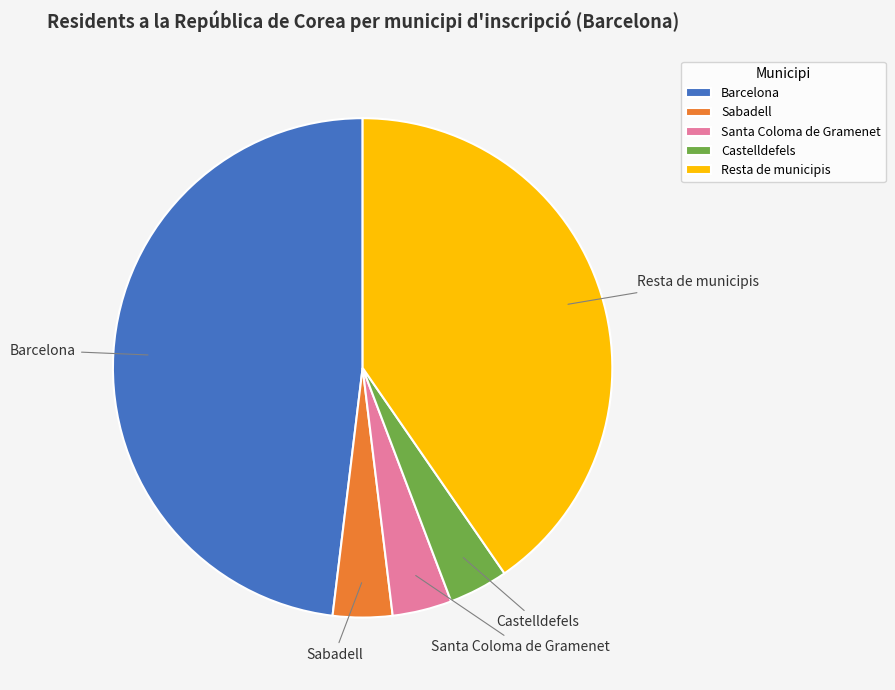

How many segments does this pie chart have?

5